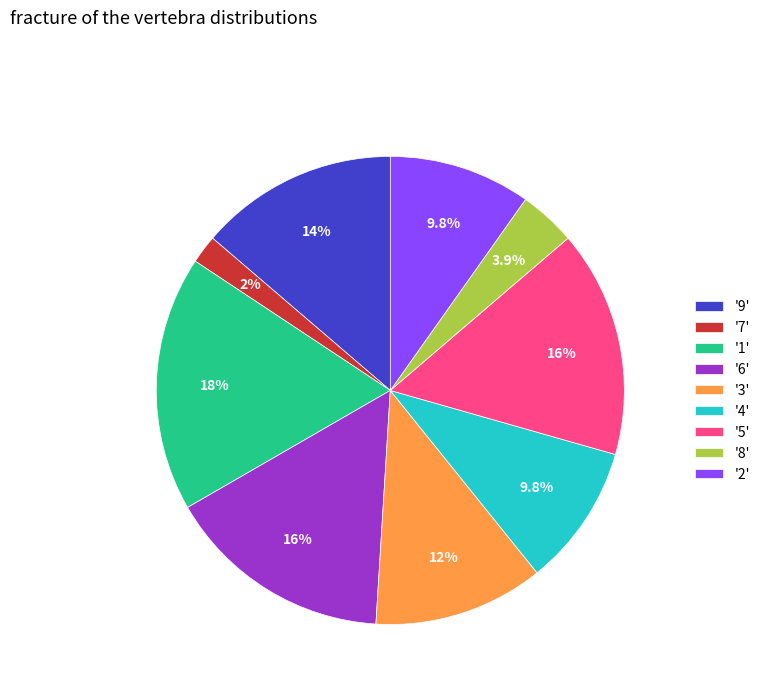

Does '6' represent more than half of the total?

No